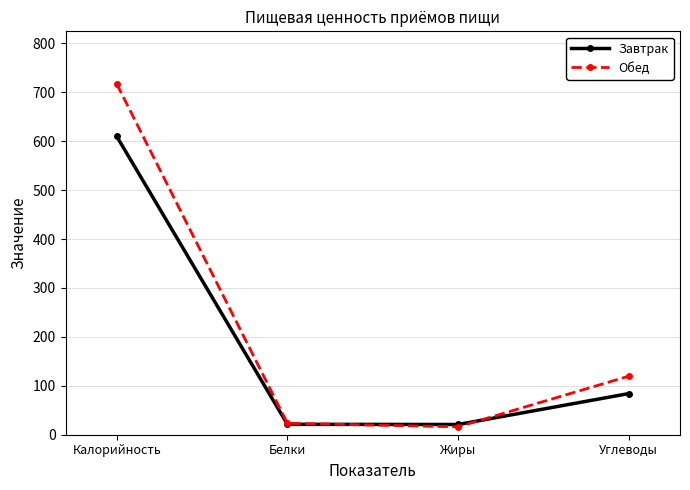

Is it true that Обед equals 23.4 at Белки?

True